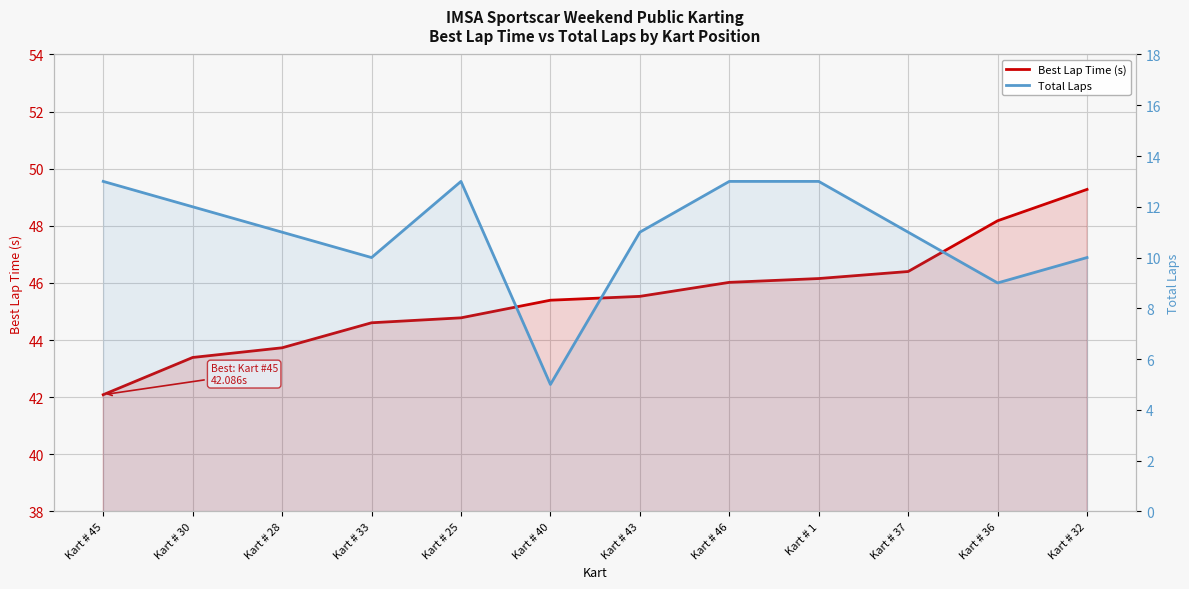

Is it true that Best Lap Time (s) equals 45.5 at Kart # 43?

True